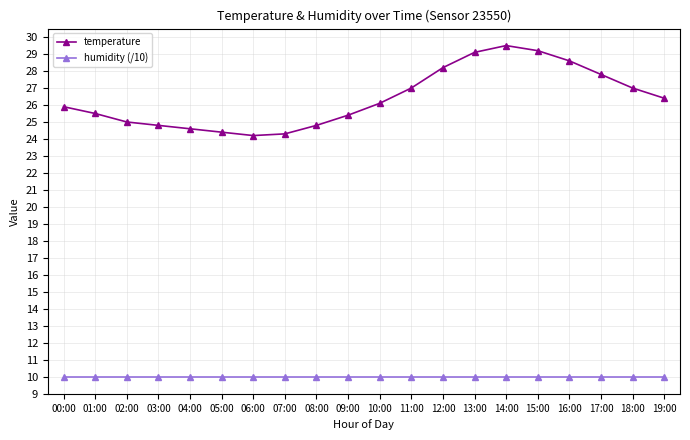

At which category does temperature reach its first local peak?

14:00